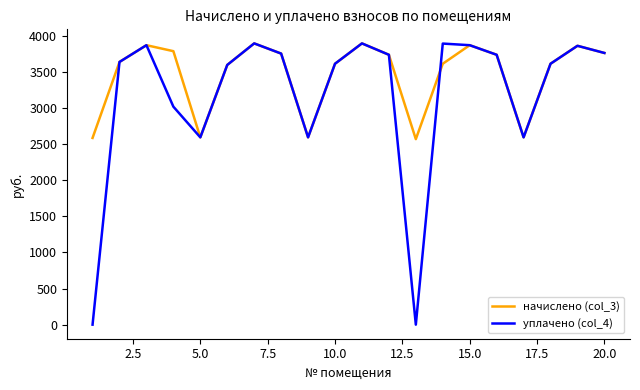

How many lines are shown in the chart?

2